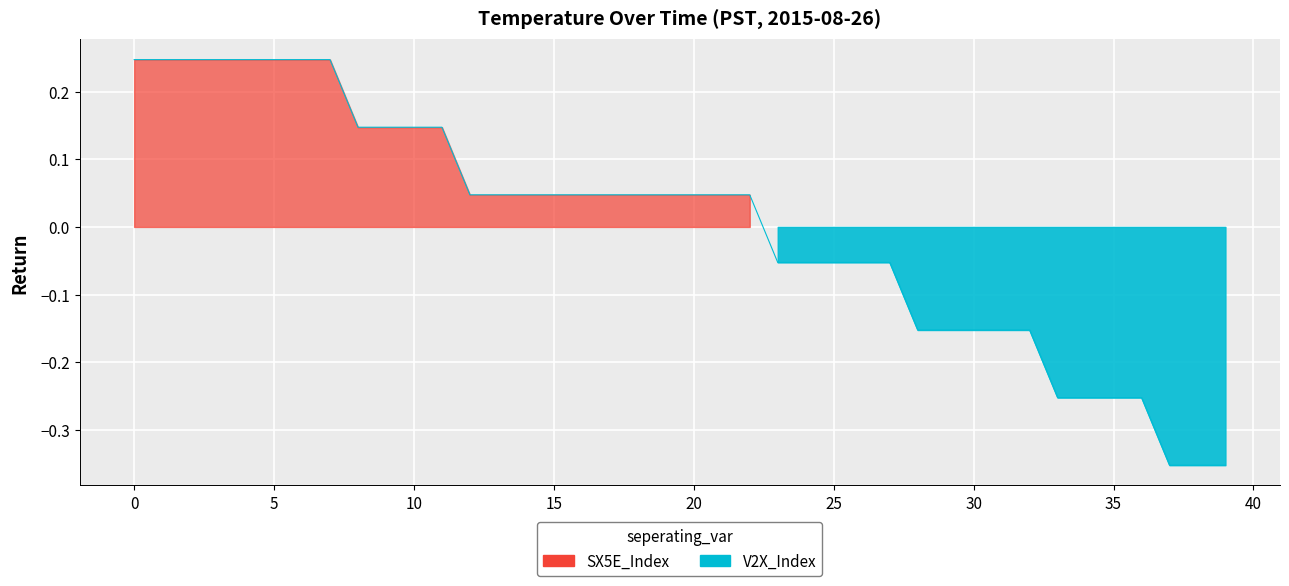

The chart shows a value of 0.0 at 16. True or false?

False